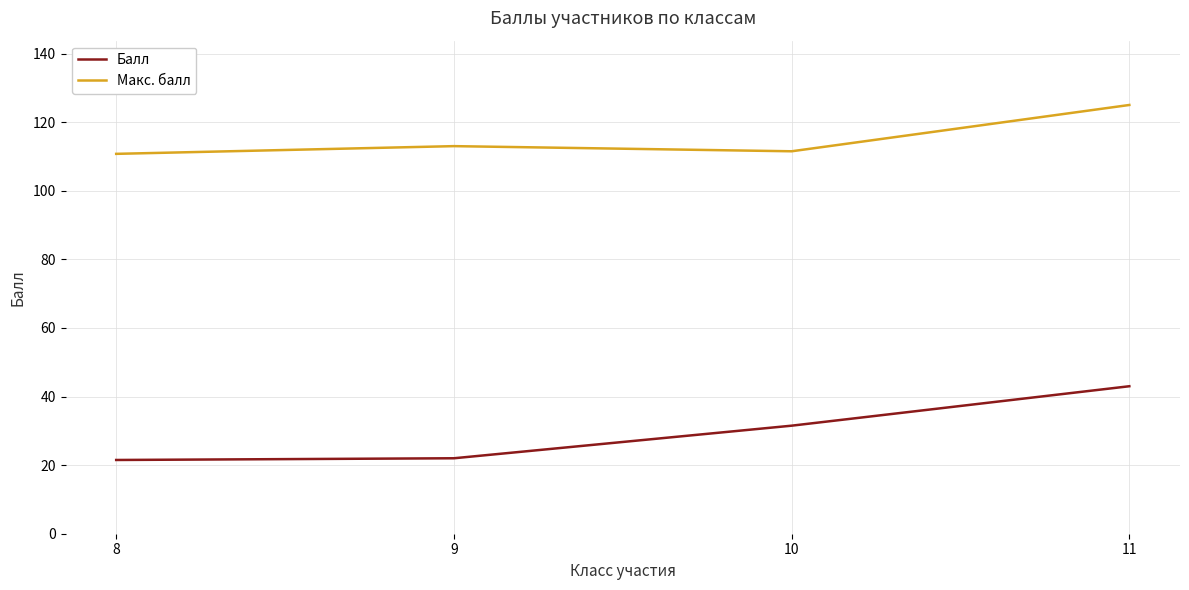

True or false: Балл and Макс. балл cross at least once.

False